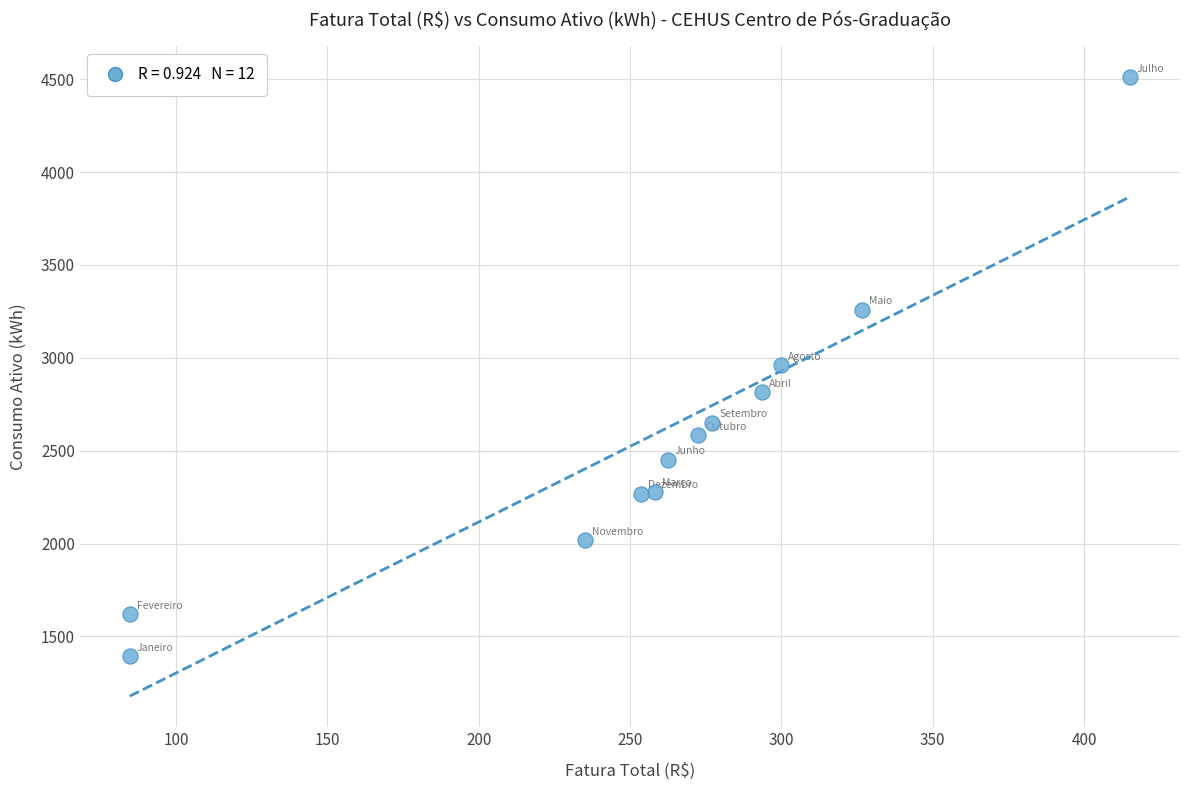

What is the range of Y values (max minus min)?

3118